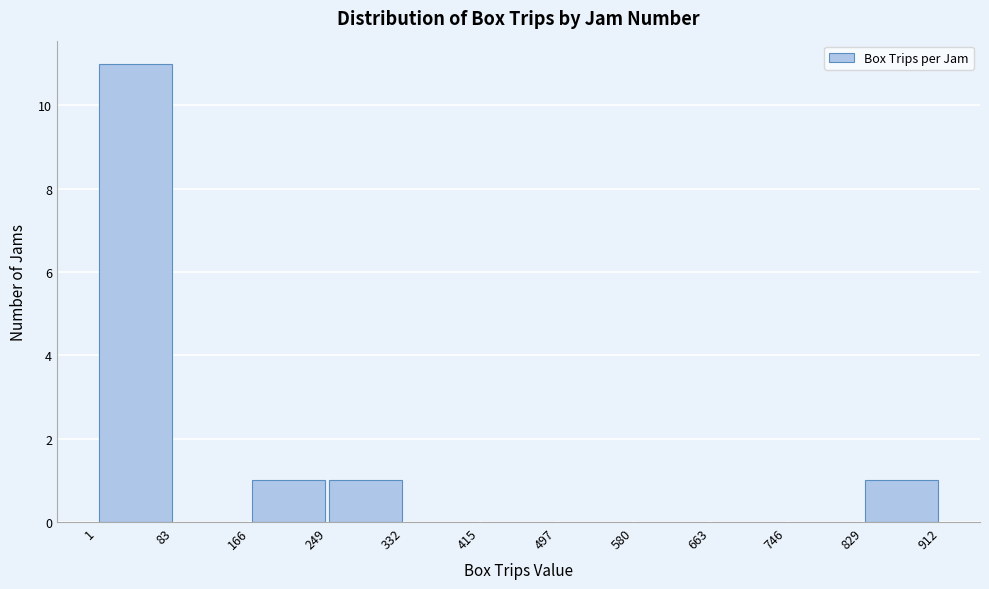

Over which range of the x-axis is the bar tallest?

1 to 83